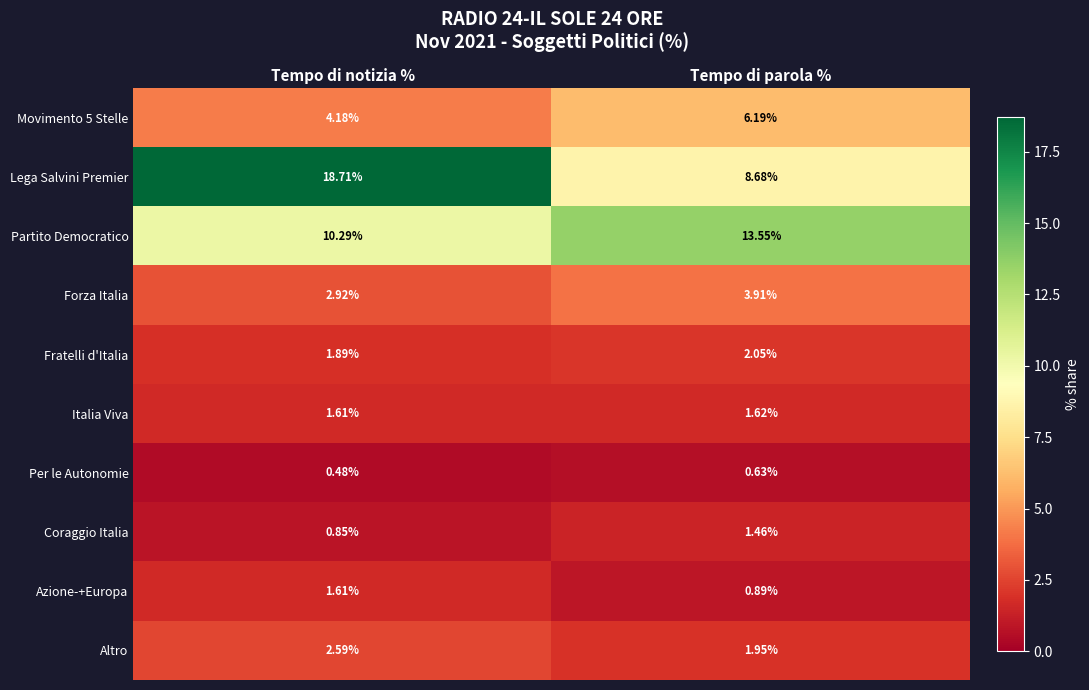

Rank the series by their maximum value, from highest to lowest.

Lega Salvini Premier, Partito Democratico, Movimento 5 Stelle, Forza Italia, Altro, Fratelli d'Italia, Italia Viva, Azione-+Europa, Coraggio Italia, Per le Autonomie